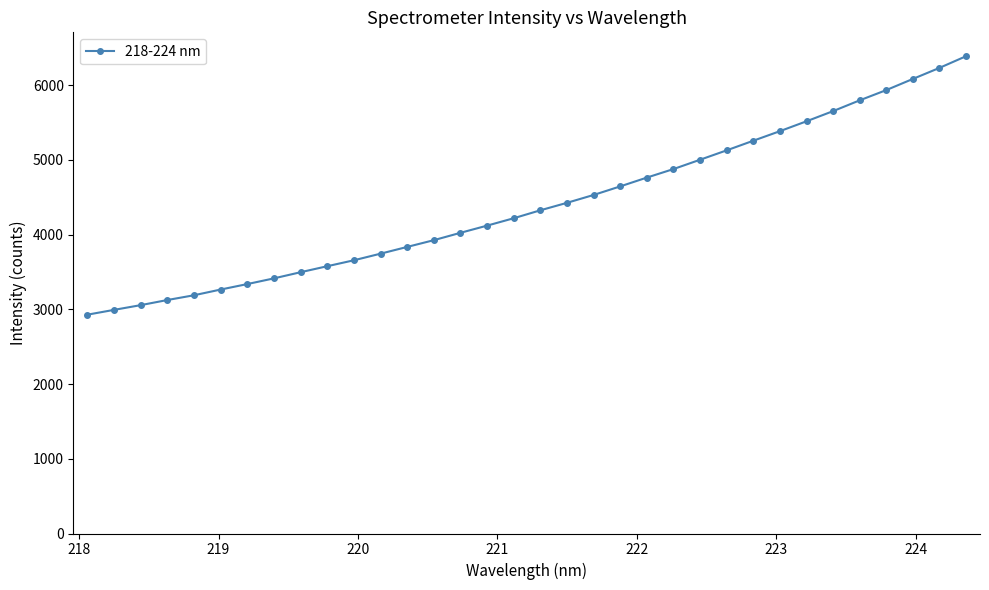

True or false: the data has more than 2 interior local peaks.

False